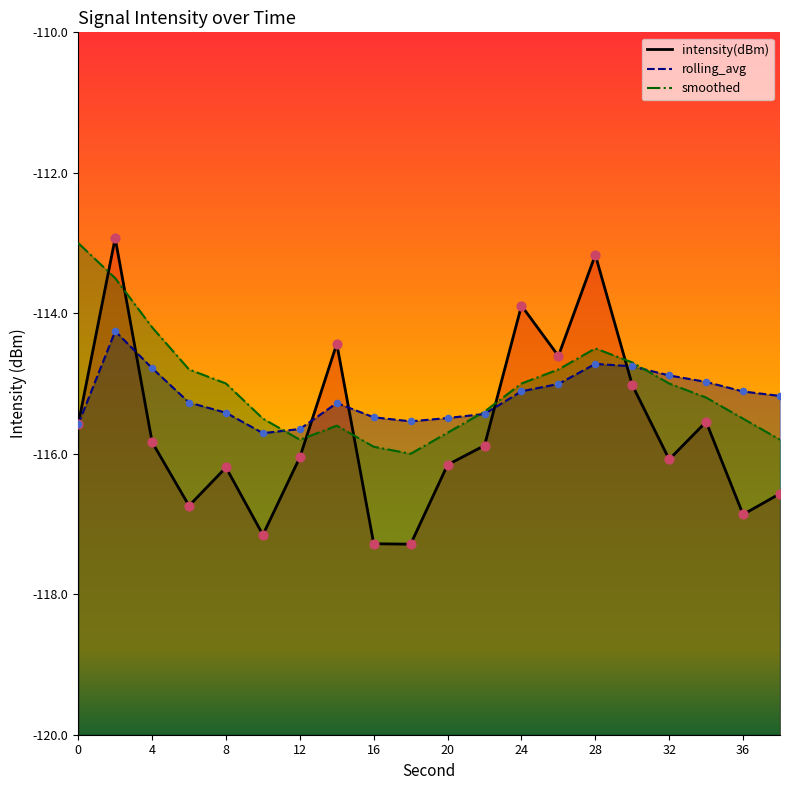

Which series has the largest Y range (max minus min)?

intensity(dBm)